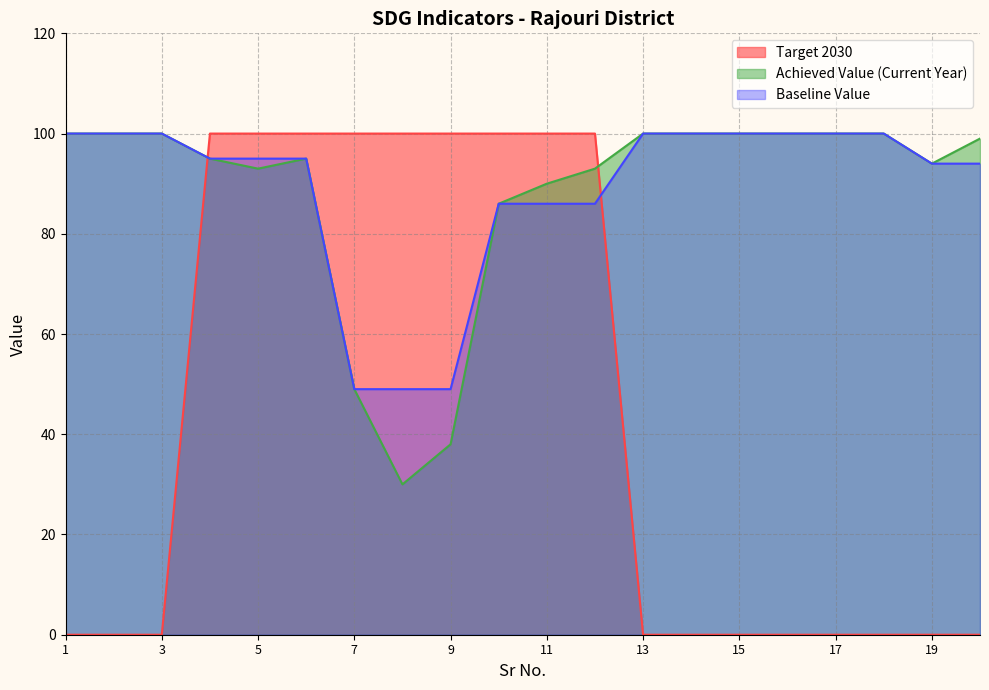

What is the value of the Achieved Value (Current Year) point at the 16th from the left?

100